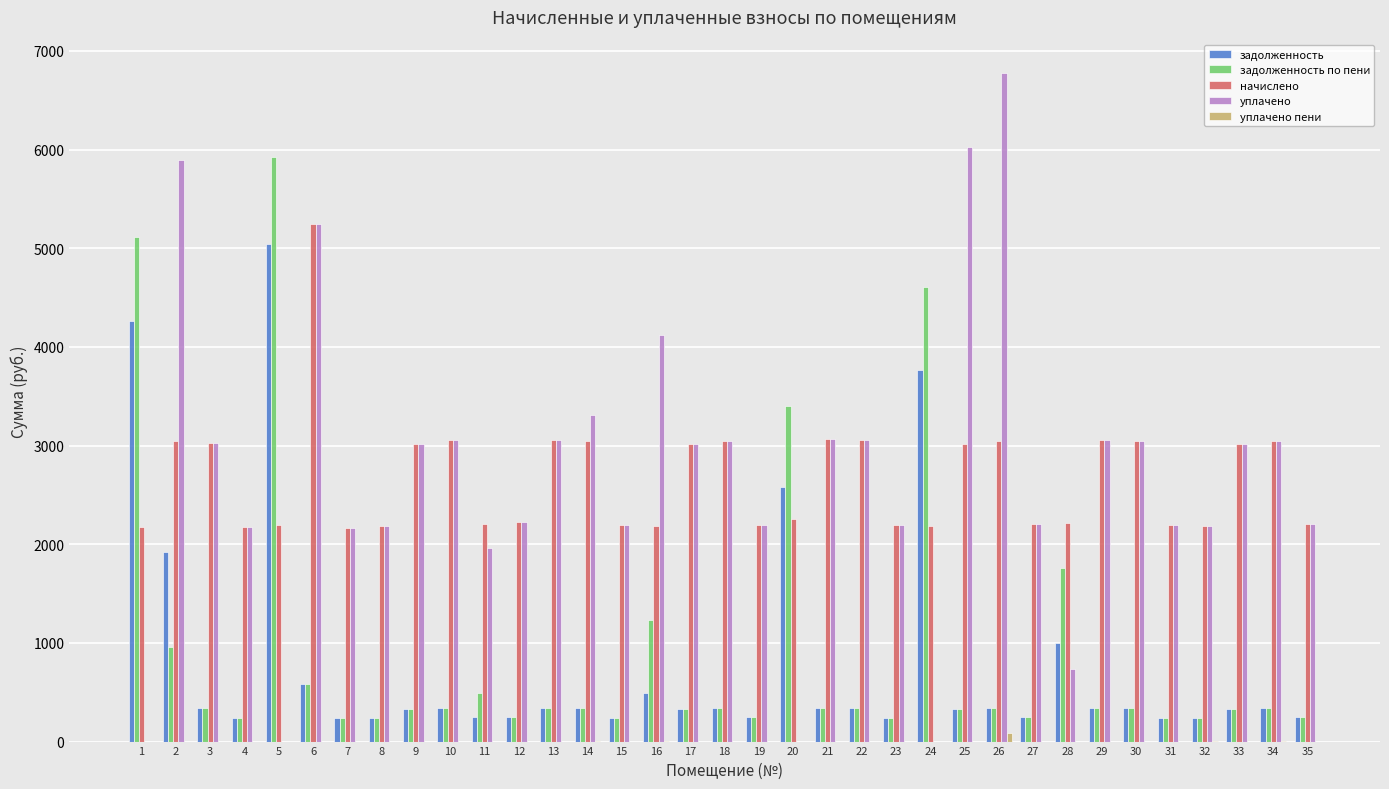

The value of начислено at 1 is 2179.7. True or false?

True